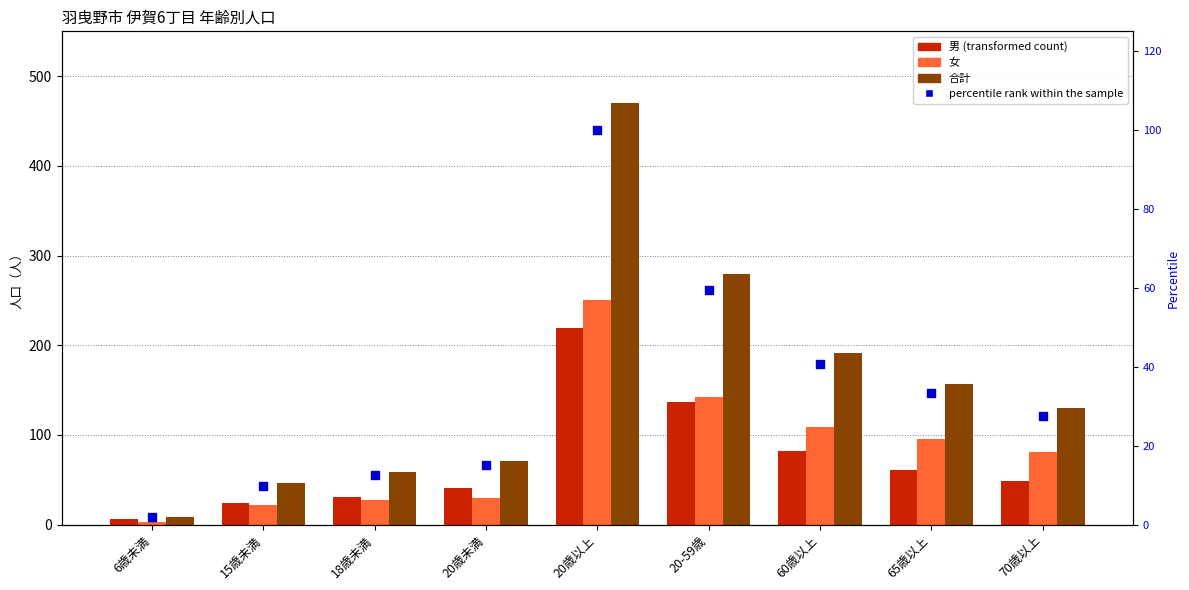

What is the total value across all series at 6歳未満?

19.9